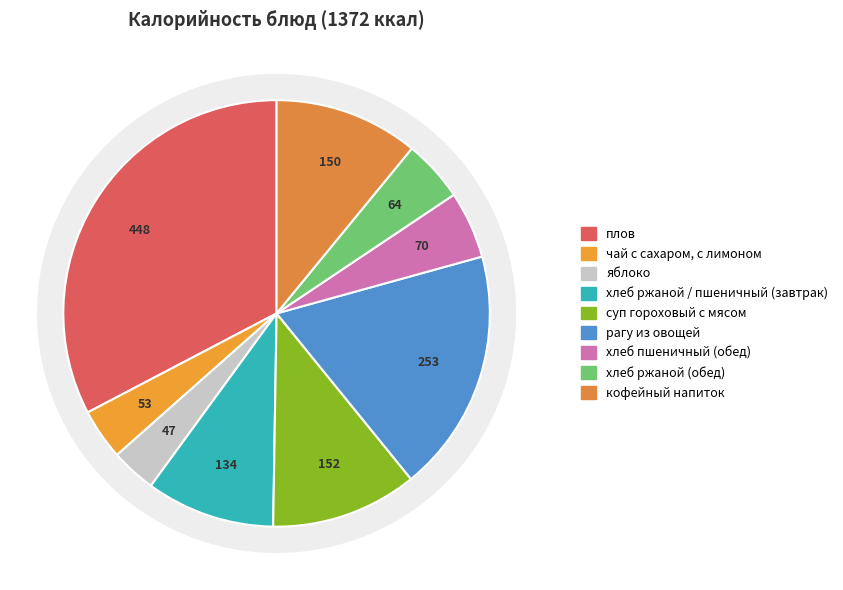

Is the sum of чай с сахаром, с лимоном and плов greater than half?

No